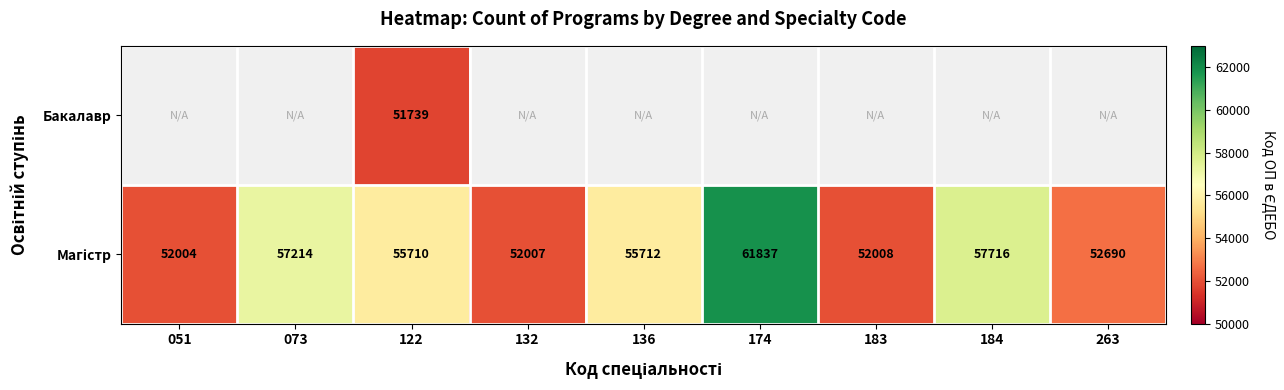

What is the difference between the highest and lowest values at 122?

3971